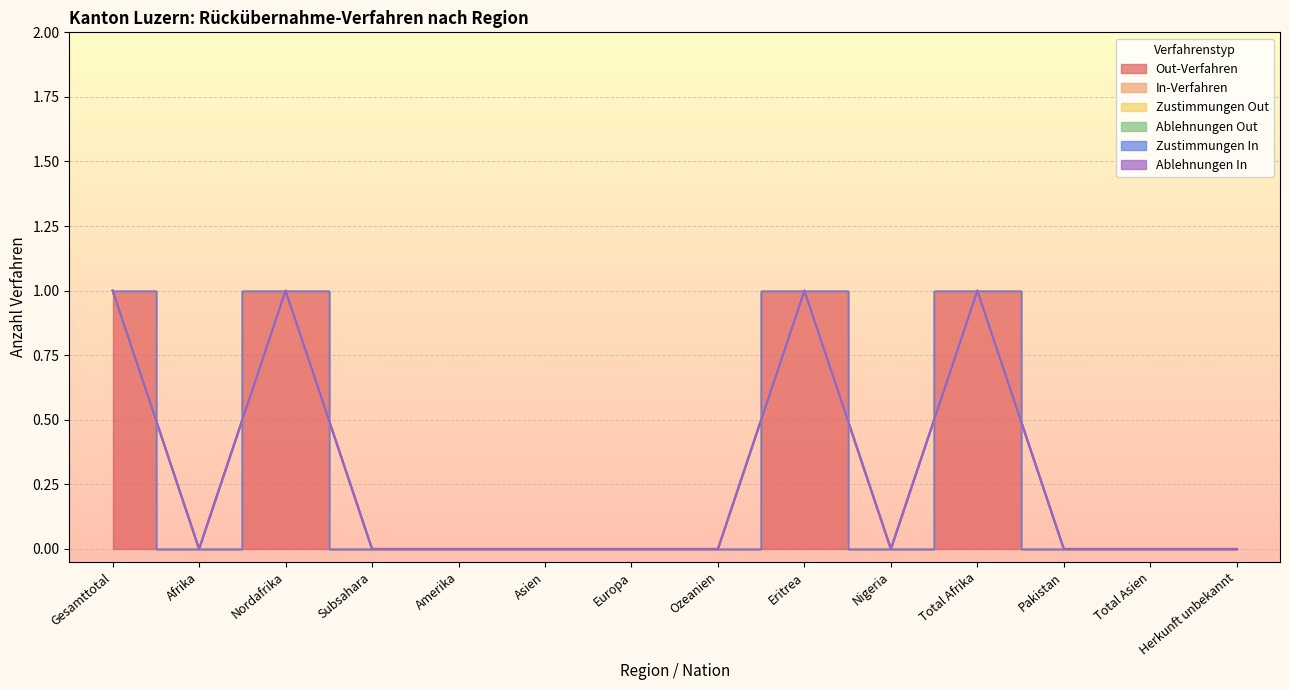

Count the Out-Verfahren values in the range 0 to 1.

14